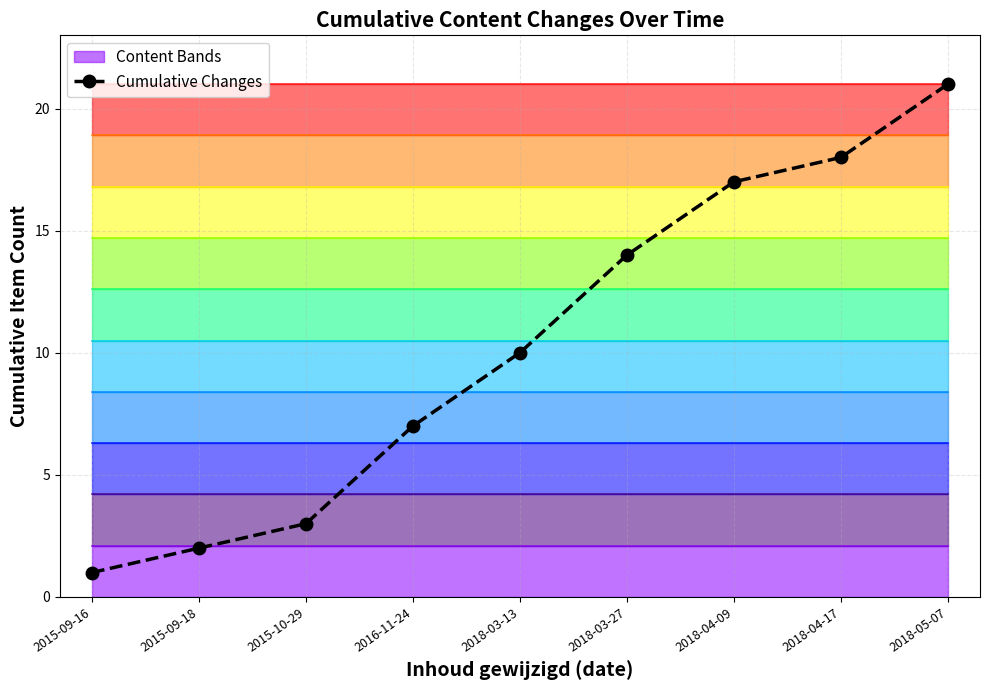

Which label corresponds to the largest value in the chart?

2018-05-07